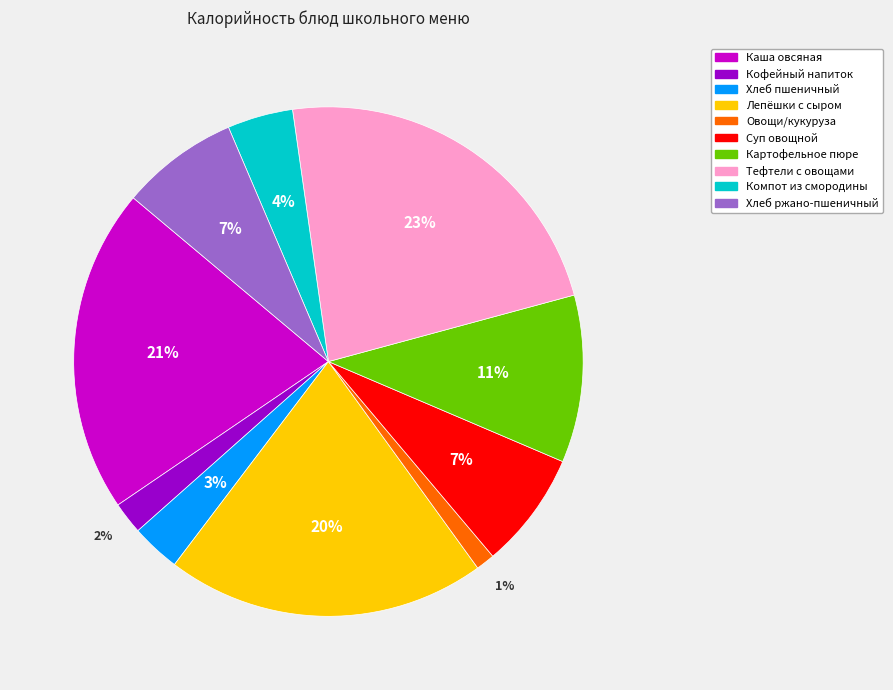

Is there any slice that represents more than half of the pie?

No